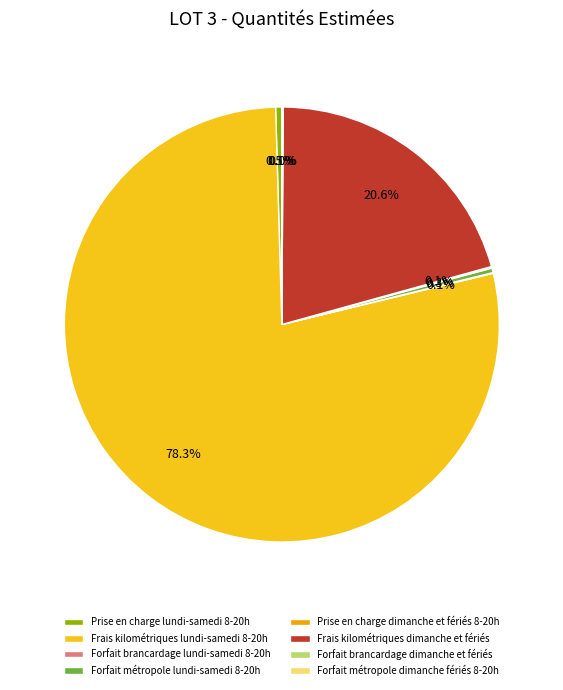

Which category accounts for the majority?

Frais kilométriques lundi-samedi 8-20h